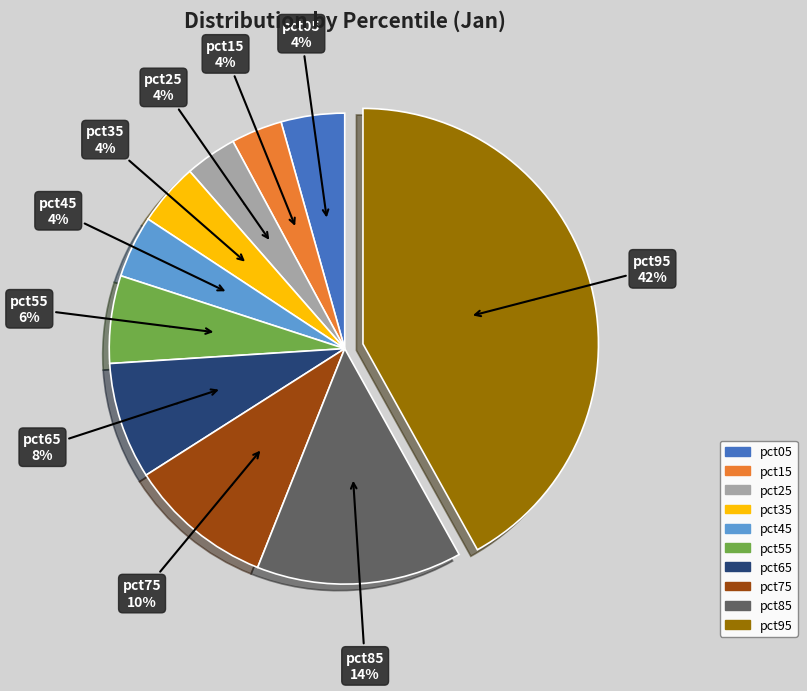

To the nearest percent, what percentage of the pie is pct25?

4%